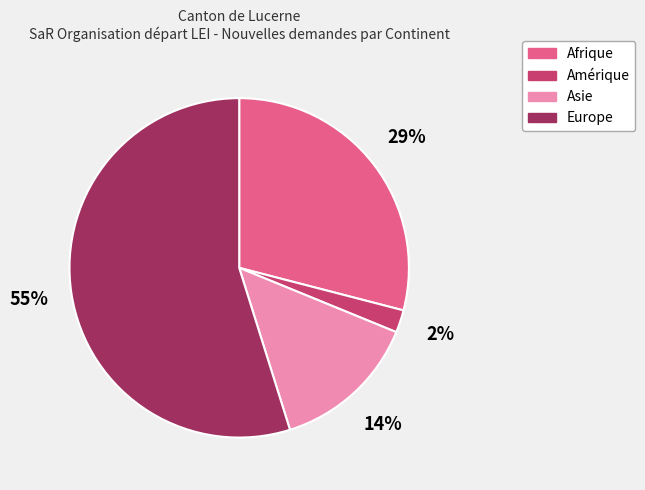

How many slices are in this pie chart?

4